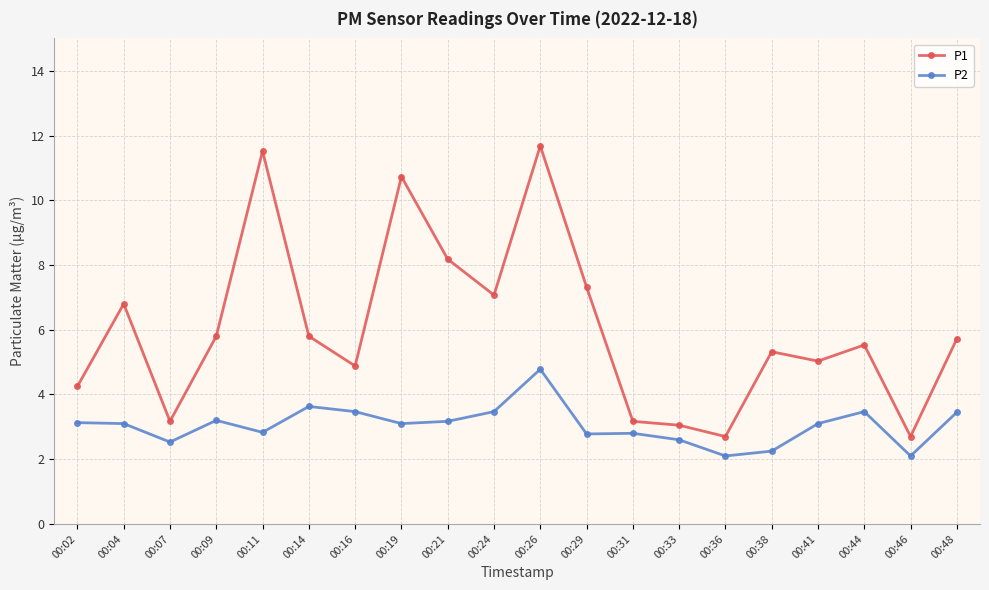

Which series changed the most between 00:26 and 00:46?

P1